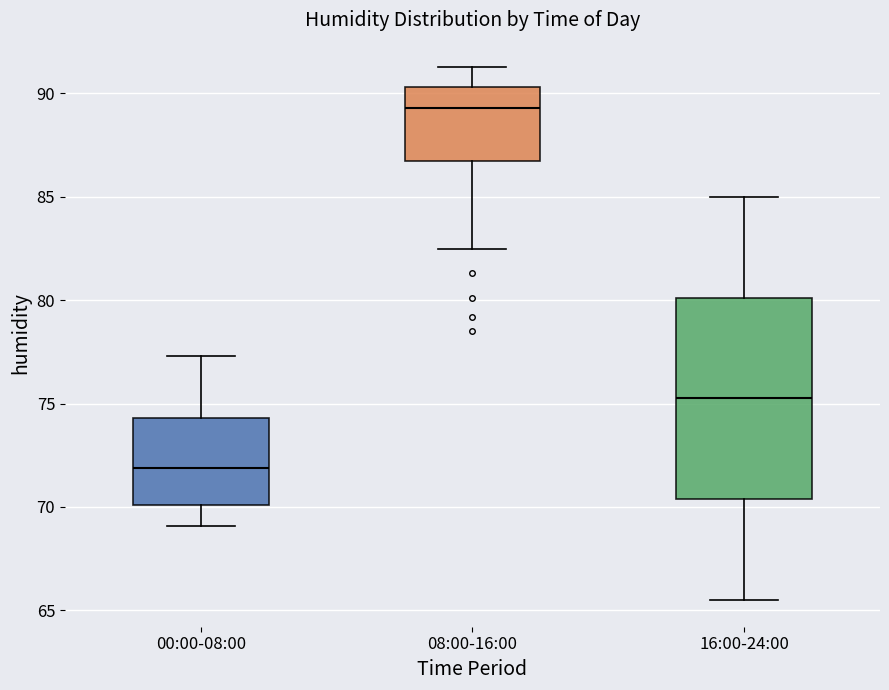

Which box's median line is the highest?

08:00-16:00